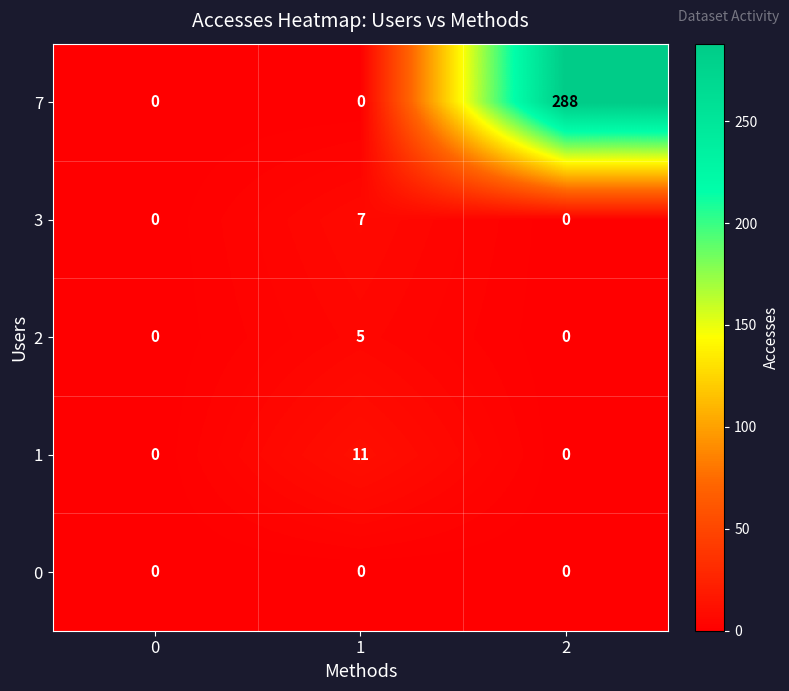

How many categories are shown in the chart?

3